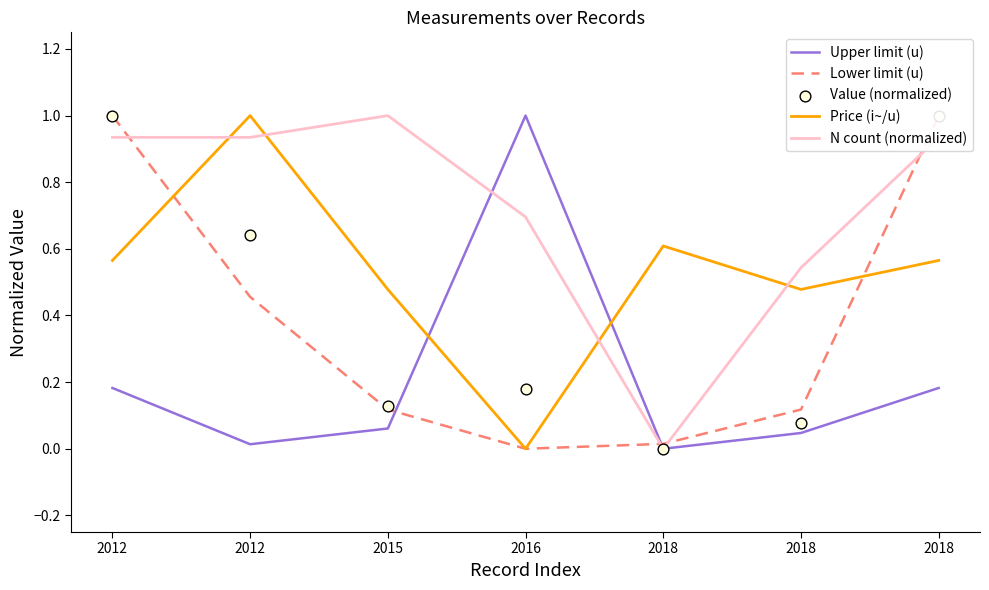

Which series has the largest total across all categories?

N count (normalized)